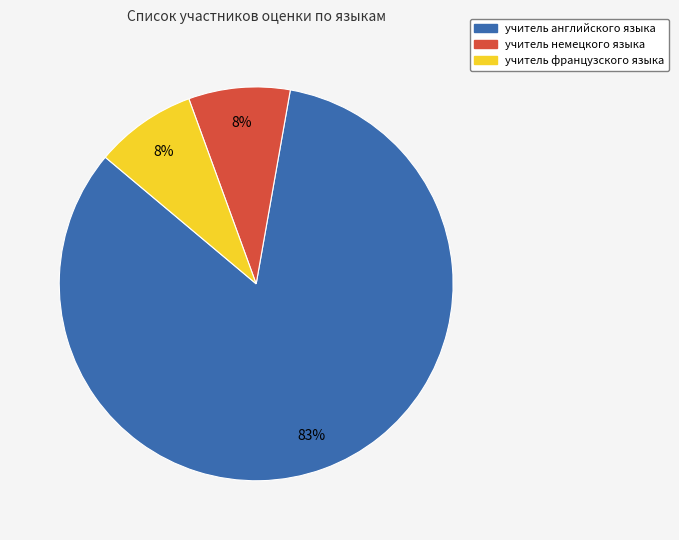

To the nearest percent, what percentage of the pie is учитель французского языка?

8%